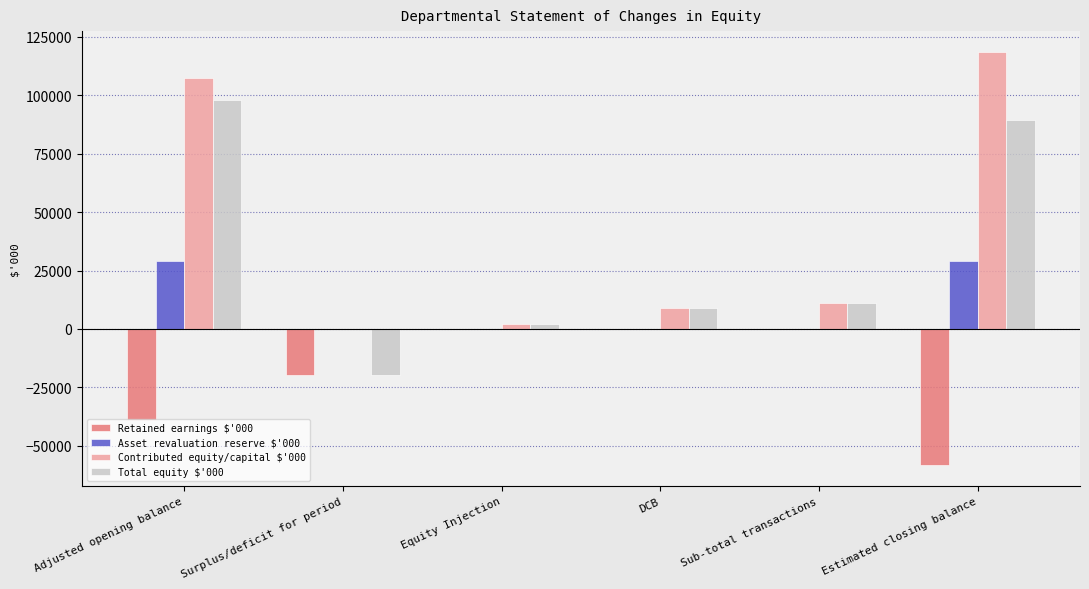

What is the total value across all series at Adjusted opening balance?

195492